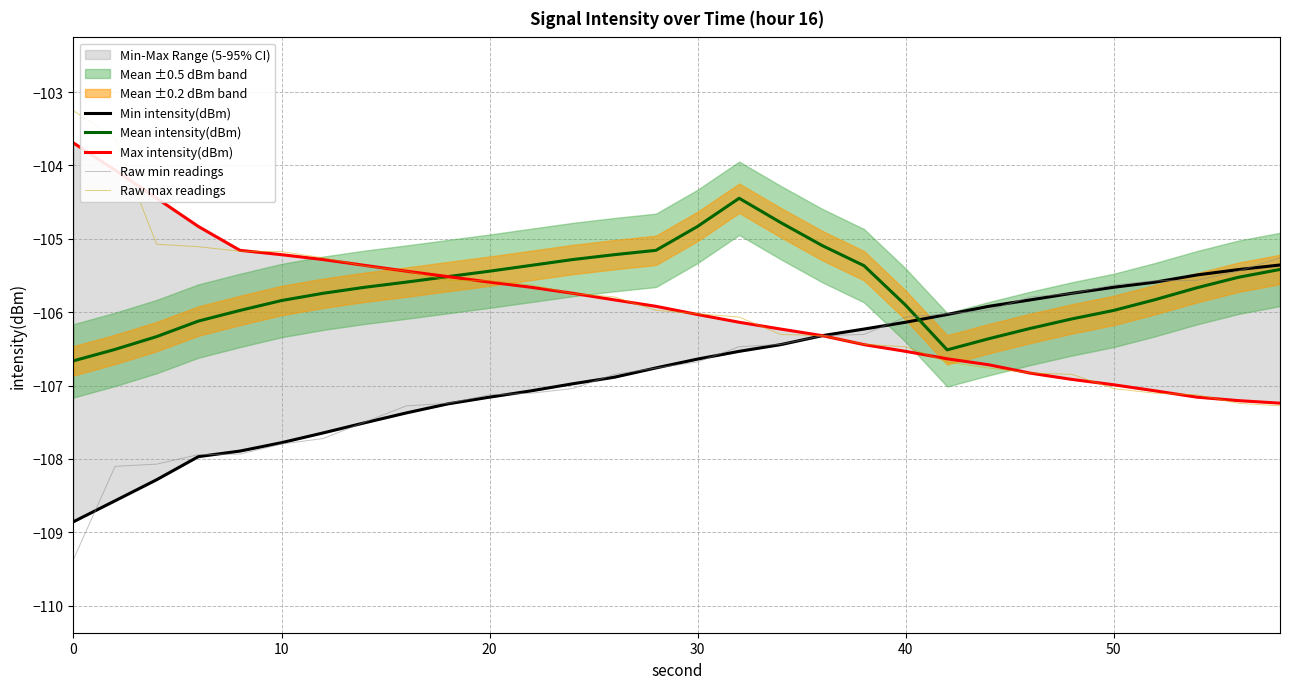

Which series has the largest total across all categories?

Mean intensity(dBm)